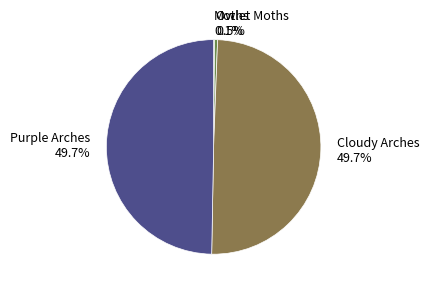

Do Purple Arches 49.7% and Cloudy Arches 49.7% together represent more than half of the pie?

Yes